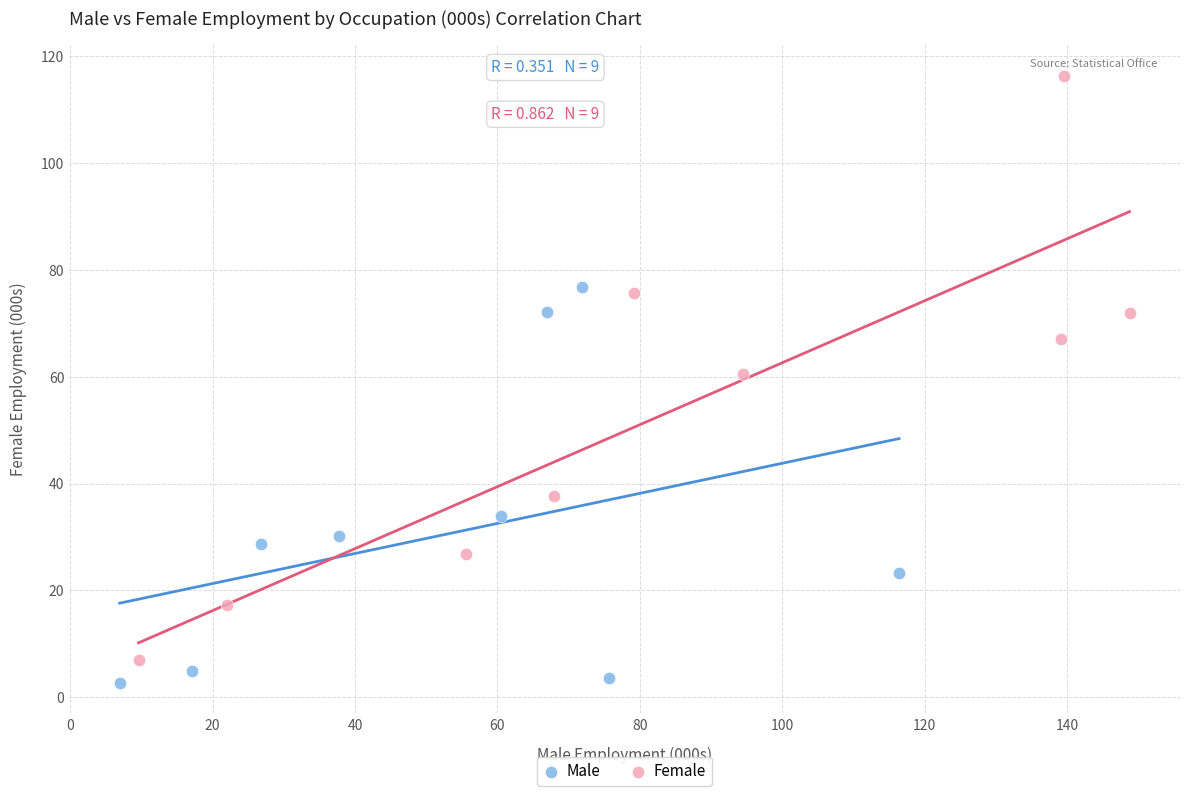

Which series reaches the maximum Y coordinate?

Female